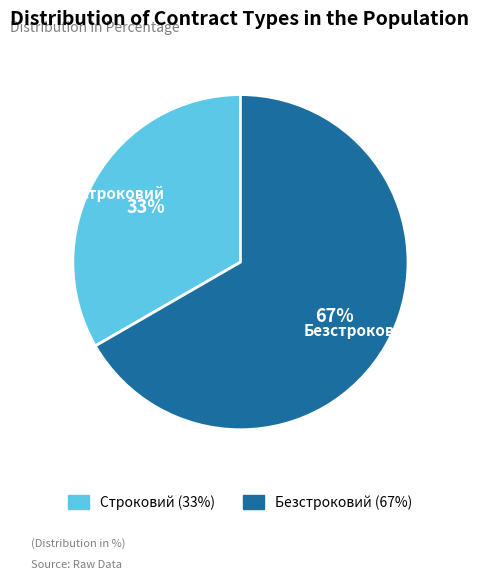

Rank the categories by value from lowest to highest.

Строковий, Безстроковий